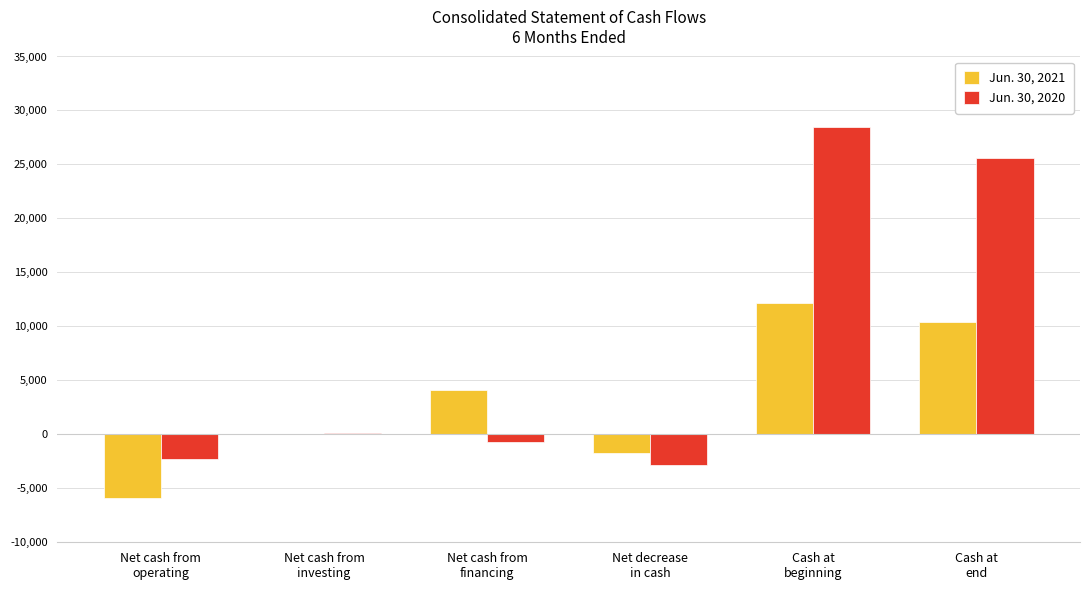

What is the greatest value displayed?

28509